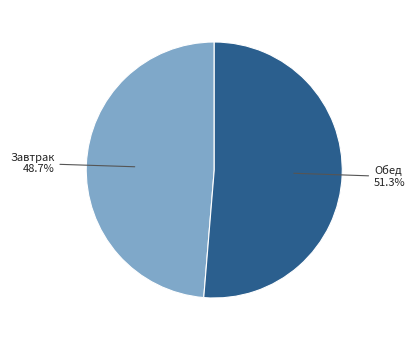

What is the largest slice in the pie chart?

Обед